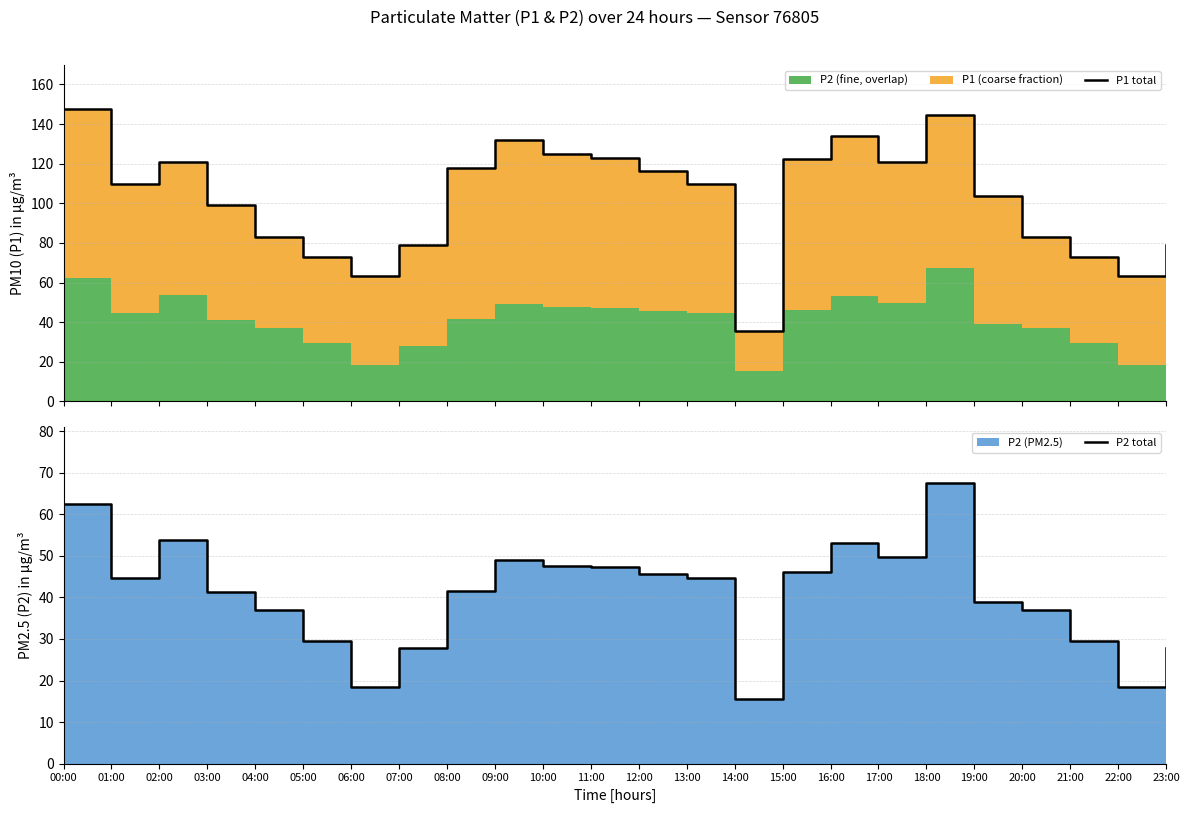

How many lines are shown in the chart?

2